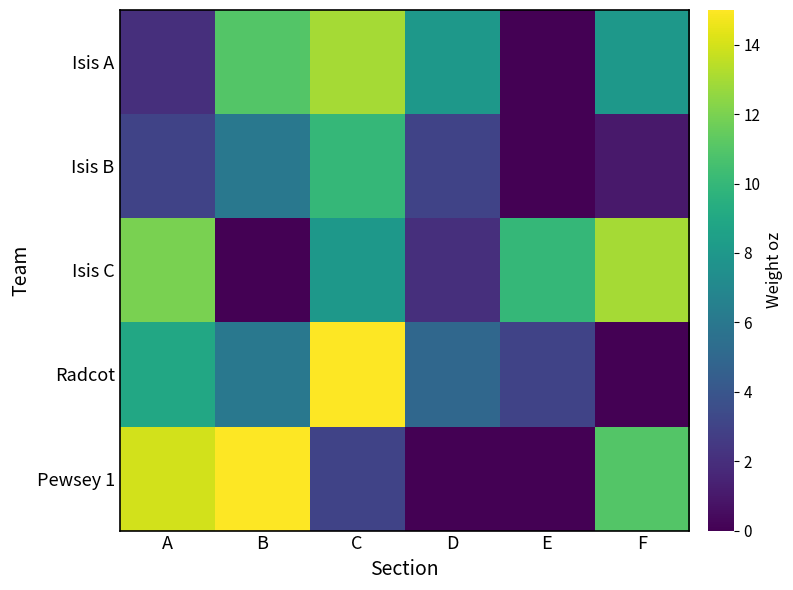

Reading left to right, extract all data points from this chart.

Isis A: A=2	B=11	C=13	D=8	E=0	F=8
Isis B: A=3	B=6	C=10	D=3	E=0	F=1
Isis C: A=12	B=0	C=8	D=2	E=10	F=13
Radcot: A=9	B=6	C=15	D=5	E=3	F=0
Pewsey 1: A=14	B=15	C=3	D=0	E=0	F=11